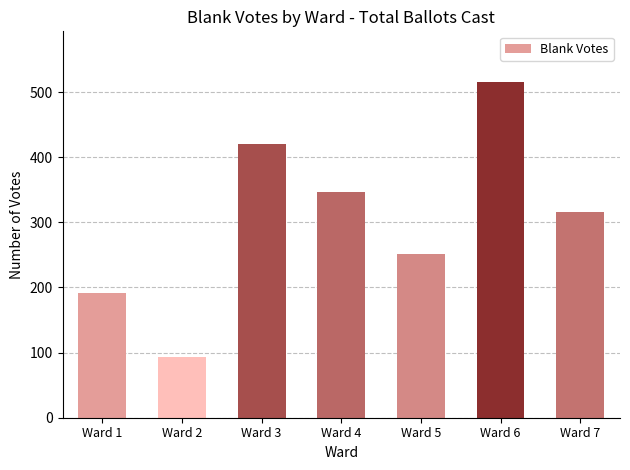

Reading left to right, what are all the values shown in this chart?

Ward 1=192	Ward 2=93	Ward 3=421	Ward 4=347	Ward 5=251	Ward 6=516	Ward 7=316